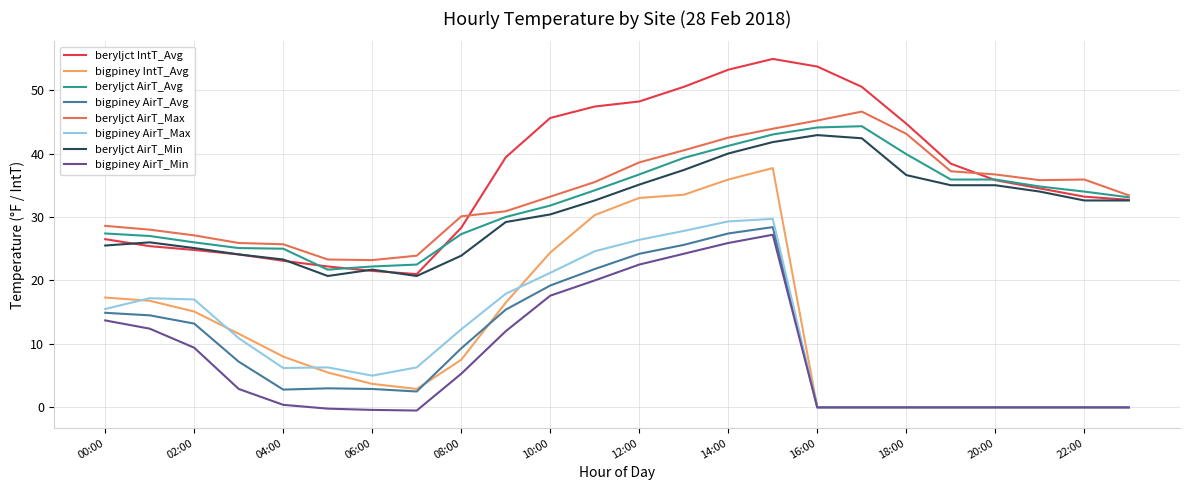

What is the maximum value shown in the chart?

54.9